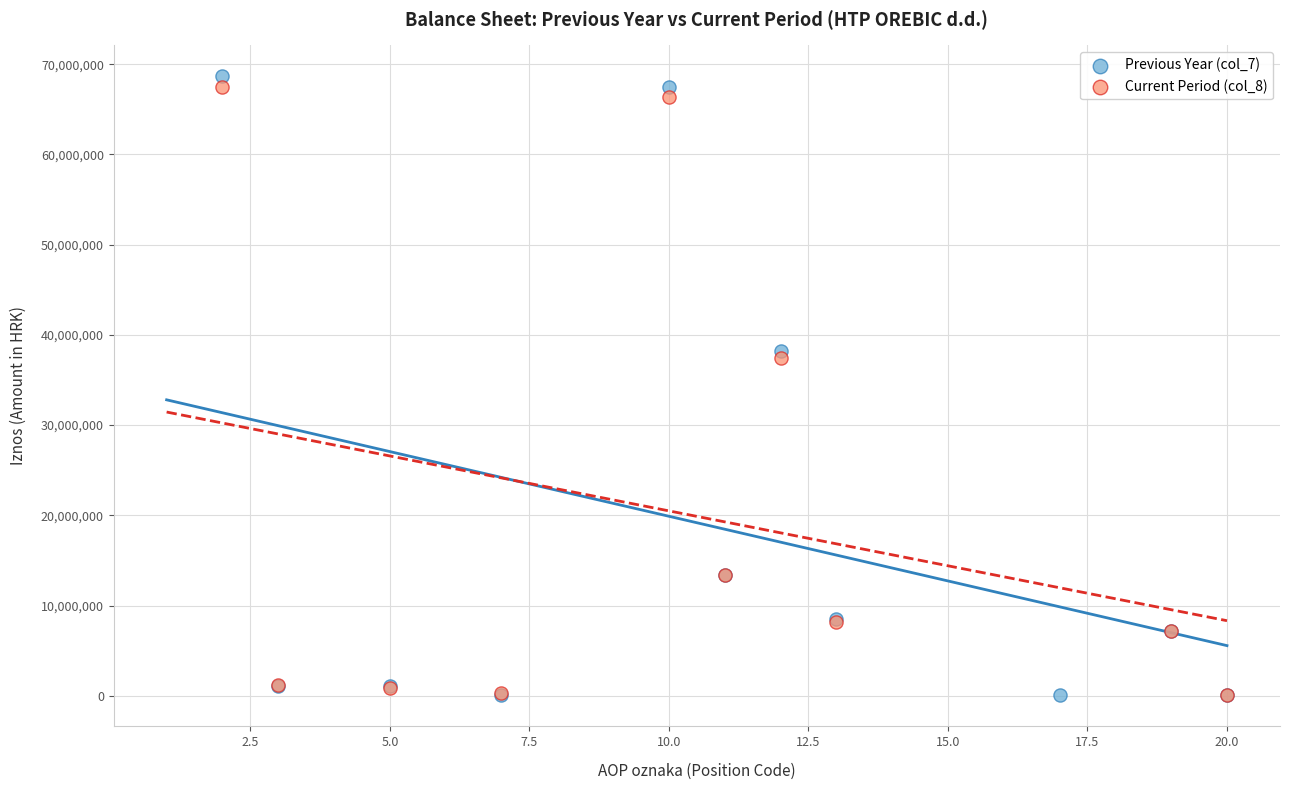

Which series has the largest Y range (max minus min)?

Previous Year (col_7)